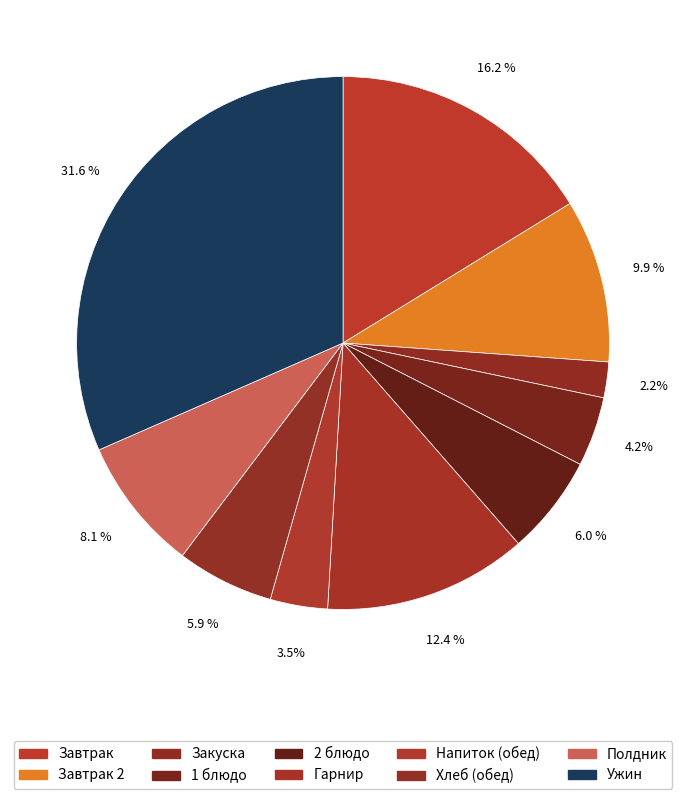

To the nearest percent, what is the difference between the largest and smallest slice percentages?

29%